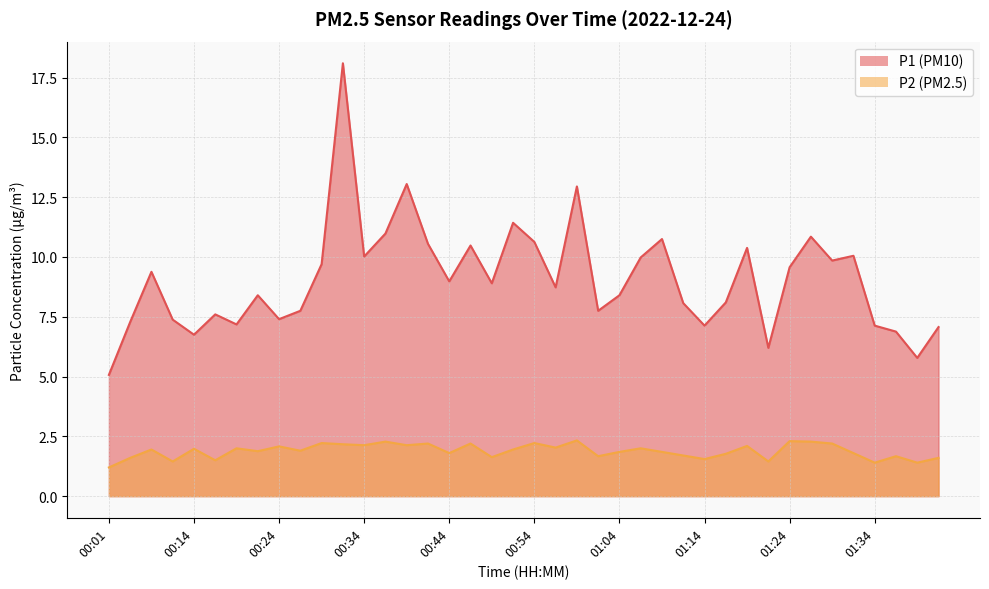

What is the total value across all series at 01:14?

8.7